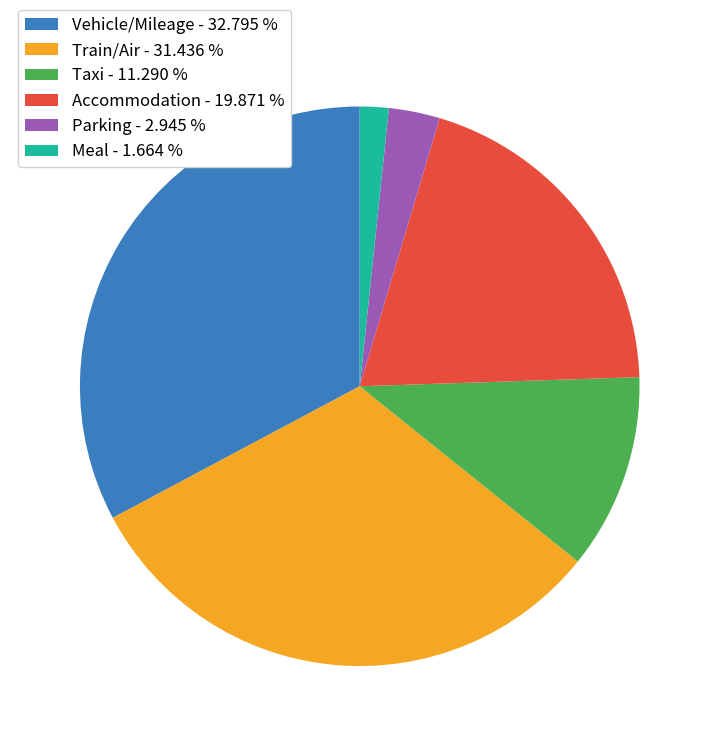

Which category has the biggest portion of the pie?

Vehicle/Mileage